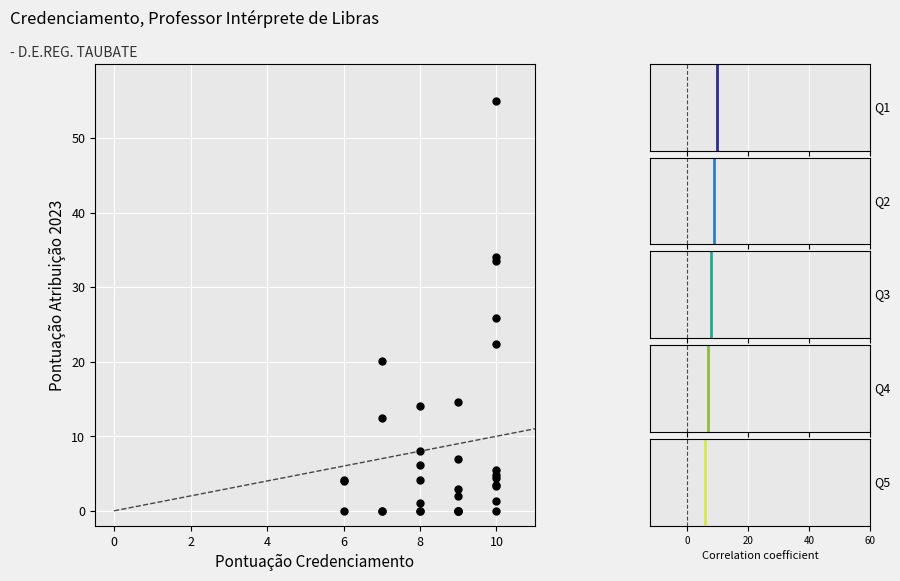

What Y value in the scatter plot is closest to 27?

25.8